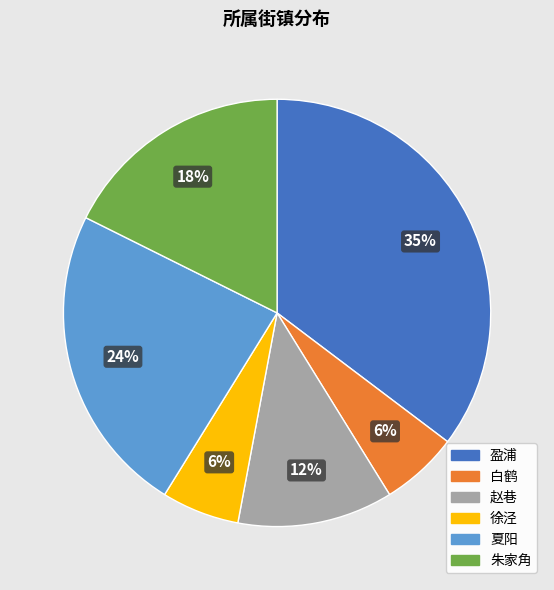

Which slice is the largest?

盈浦